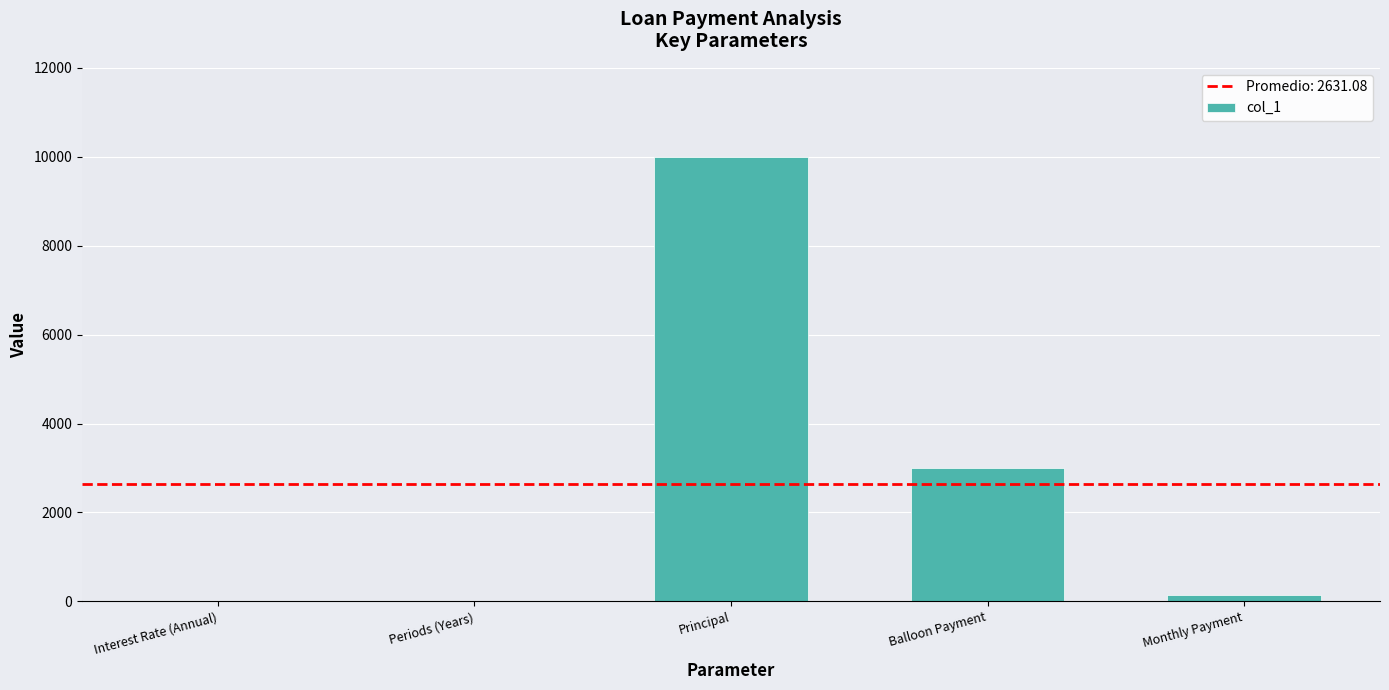

The chart shows a value of 4388.9 at Balloon Payment. True or false?

False